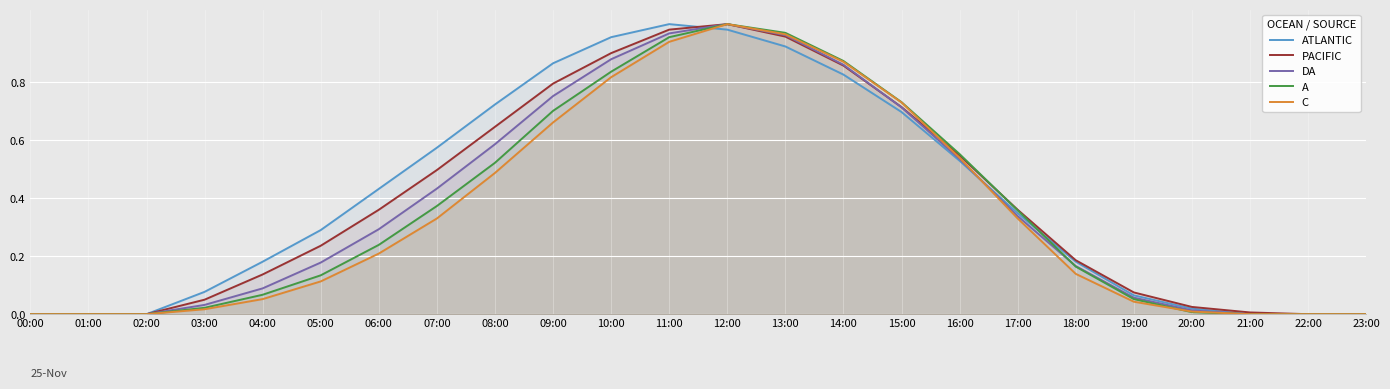

Is it true that DA equals 1.0 at 12:00?

True